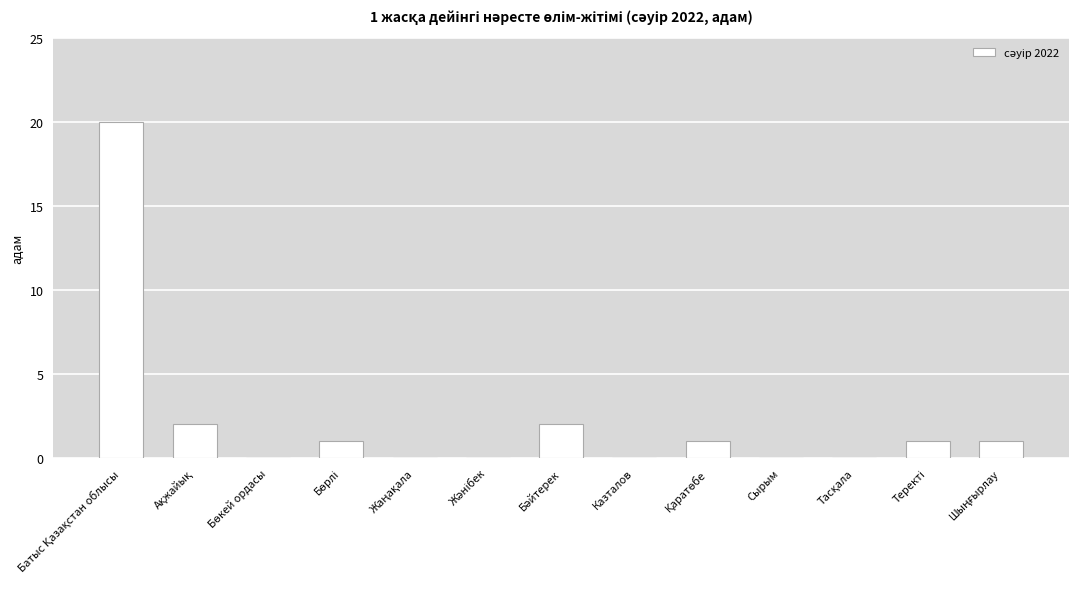

What is the maximum value shown in the chart?

20